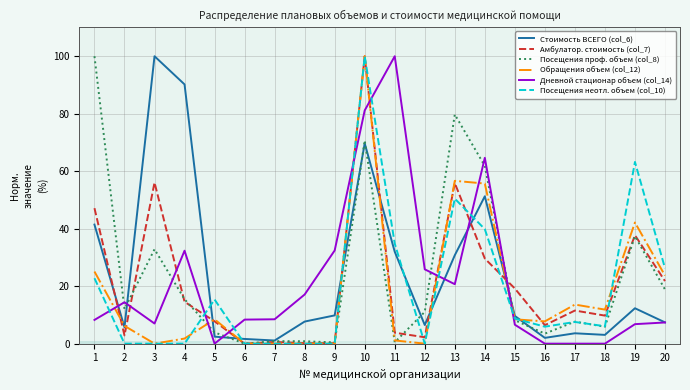

True or false: Посещения проф. объем (col_8) and Посещения неотл. объем (col_10) intersect in this chart.

True